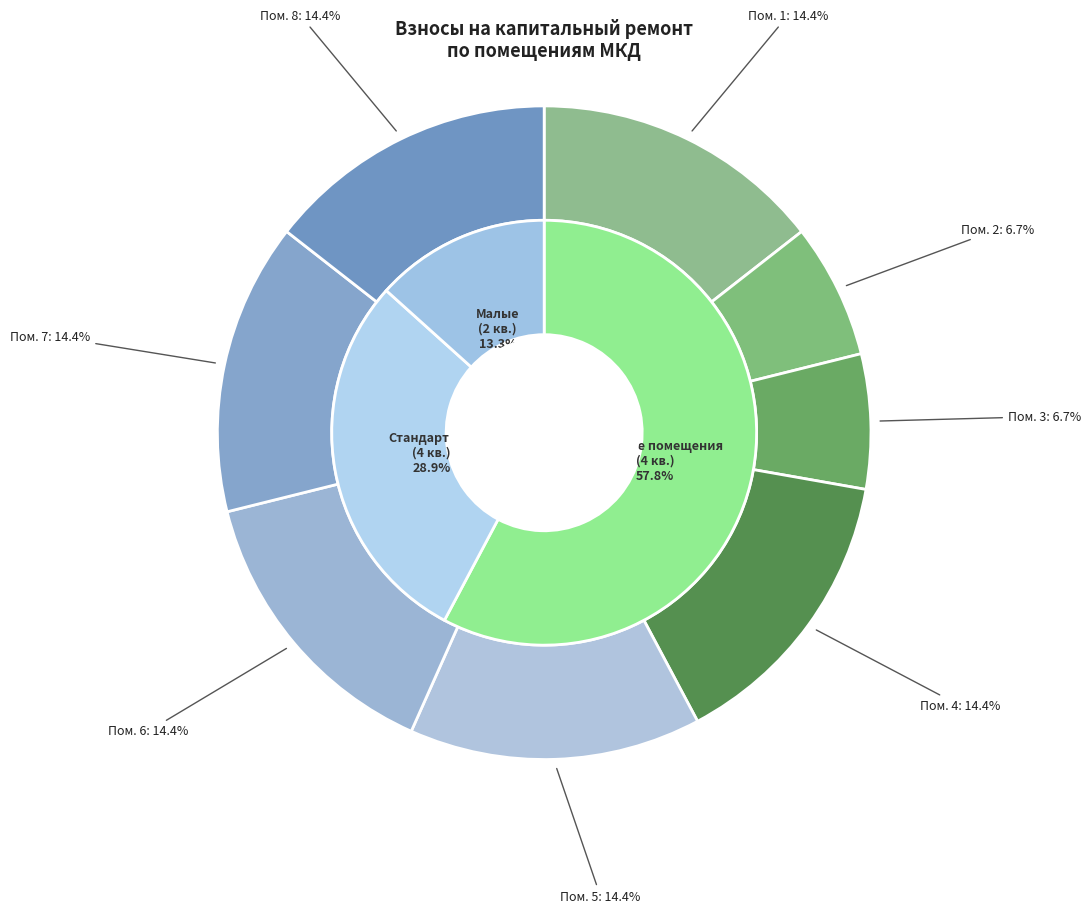

Is the sum of 1 and 7 greater than half?

No